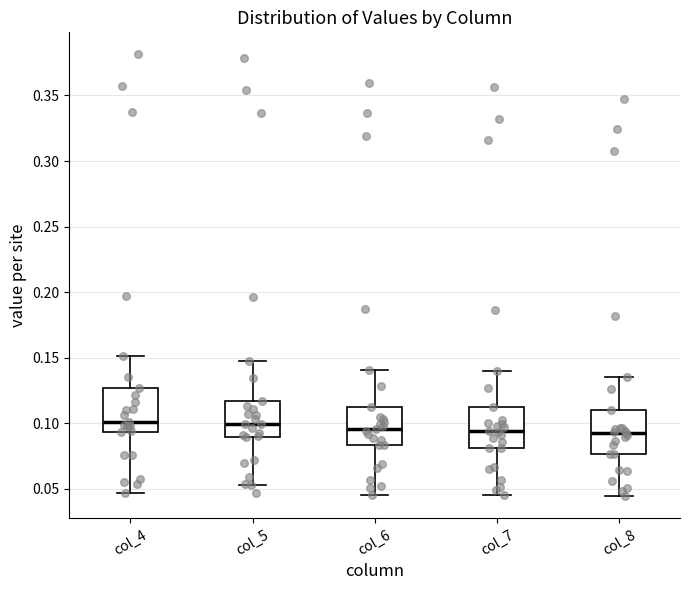

Reading left to right, transcribe this box plot: for each box, give where its median line is, the range the box spans, and where its two whiskers end, as read against the y-axis. The values are not printed on the chart, so give them approximately, as read against the axis.

col_4: median 0.100, box 0.095 to 0.125, whiskers 0.045 to 0.150
col_5: median 0.100, box 0.090 to 0.115, whiskers 0.055 to 0.150
col_6: median 0.095, box 0.085 to 0.115, whiskers 0.045 to 0.140
col_7: median 0.095, box 0.080 to 0.110, whiskers 0.045 to 0.140
col_8: median 0.095, box 0.075 to 0.110, whiskers 0.045 to 0.135